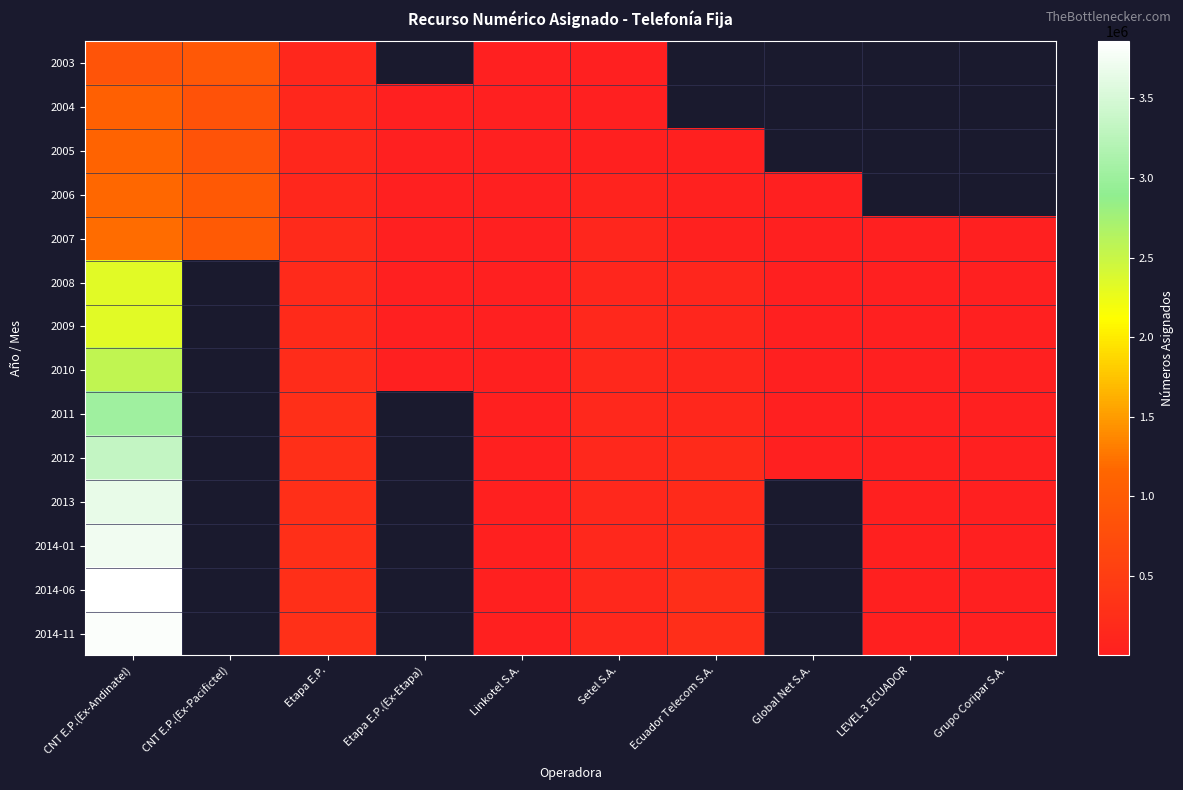

At which label does 2014-01 first exceed 21900?

CNT E.P.(Ex-Andinatel)